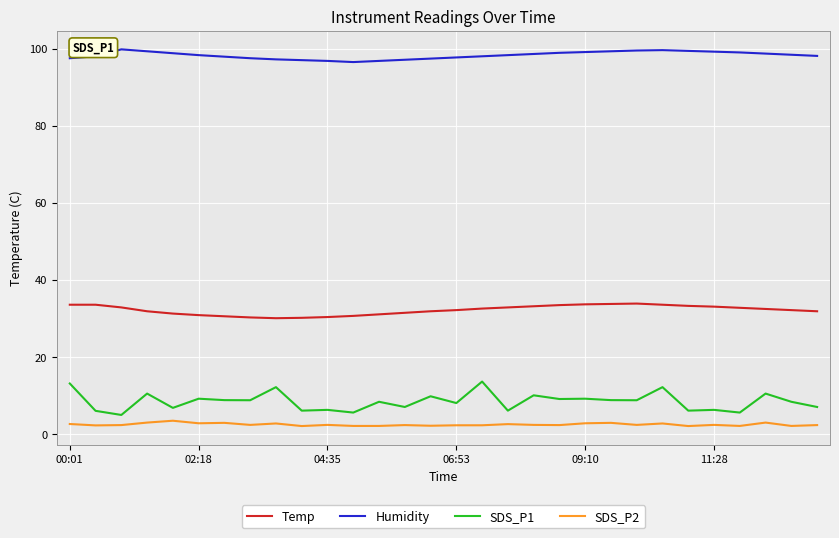

How many lines are shown in the chart?

4